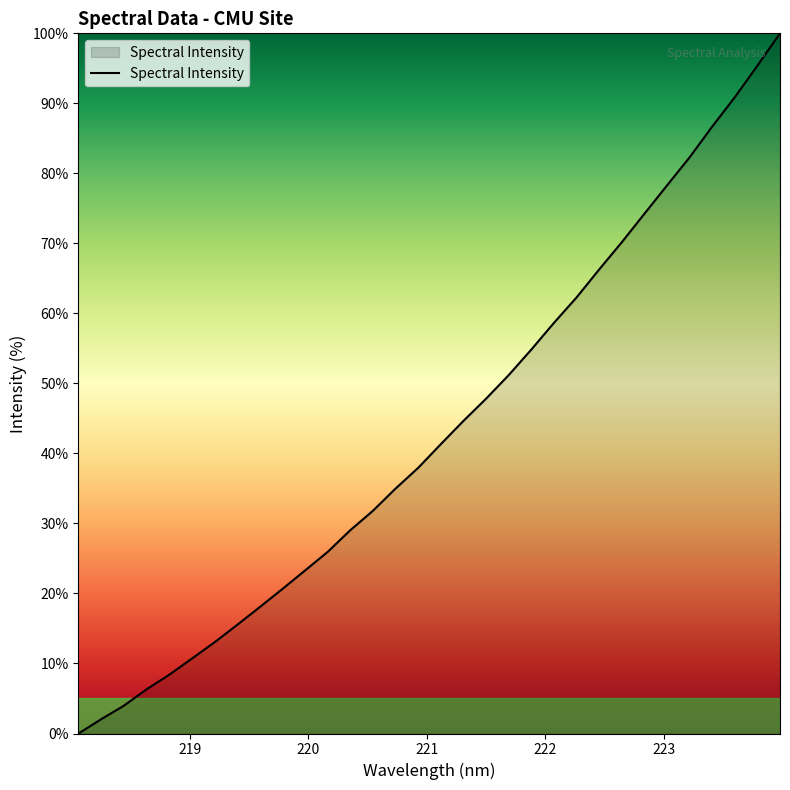

What is the average value?

43.3